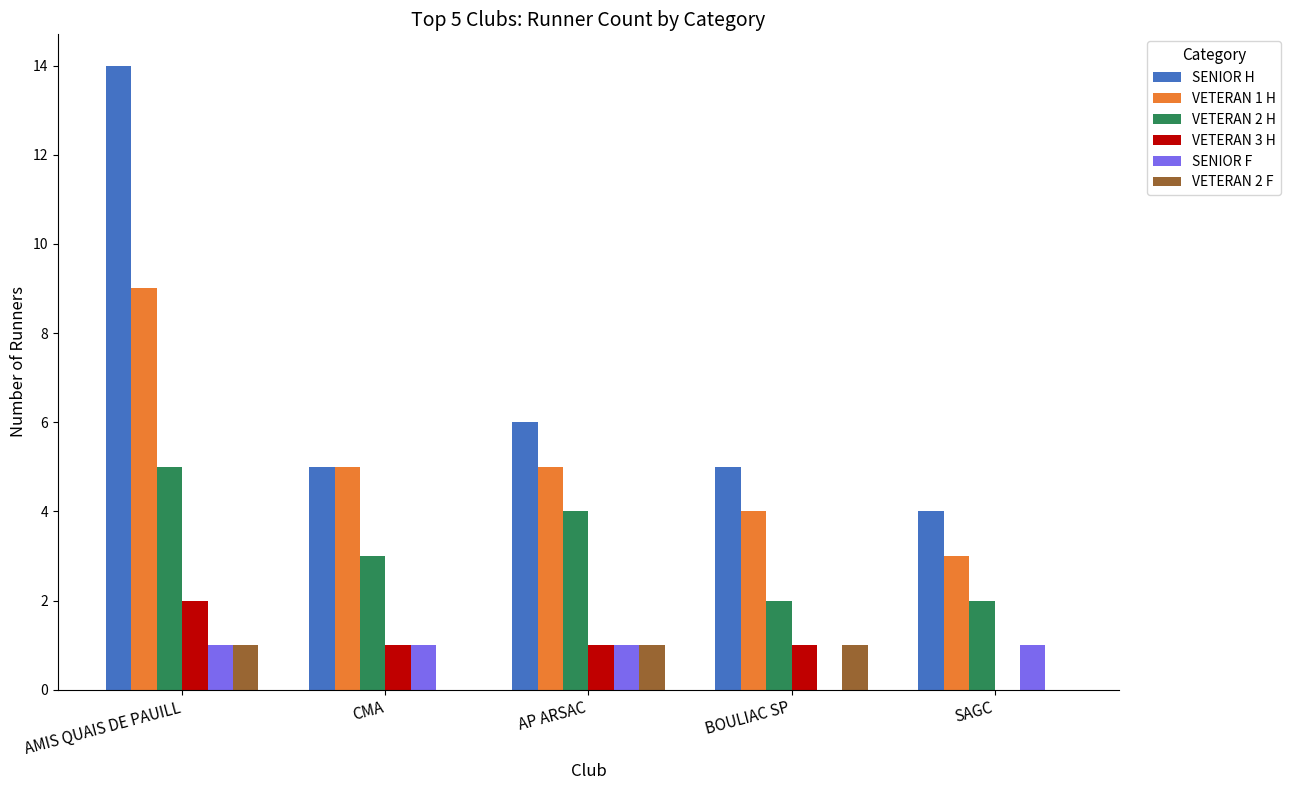

At which category is the sum across all series the highest?

AMIS QUAIS DE PAUILL